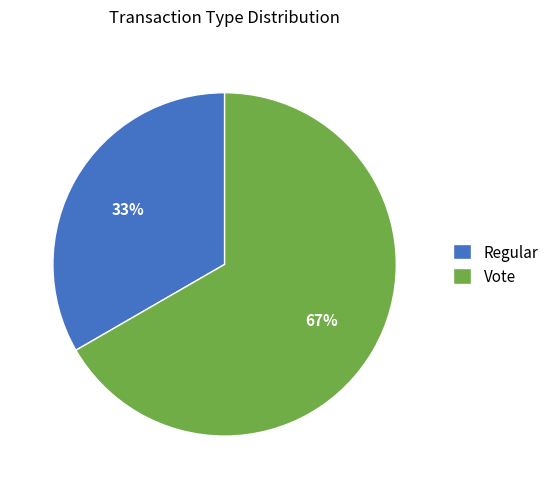

How many segments does this pie chart have?

2